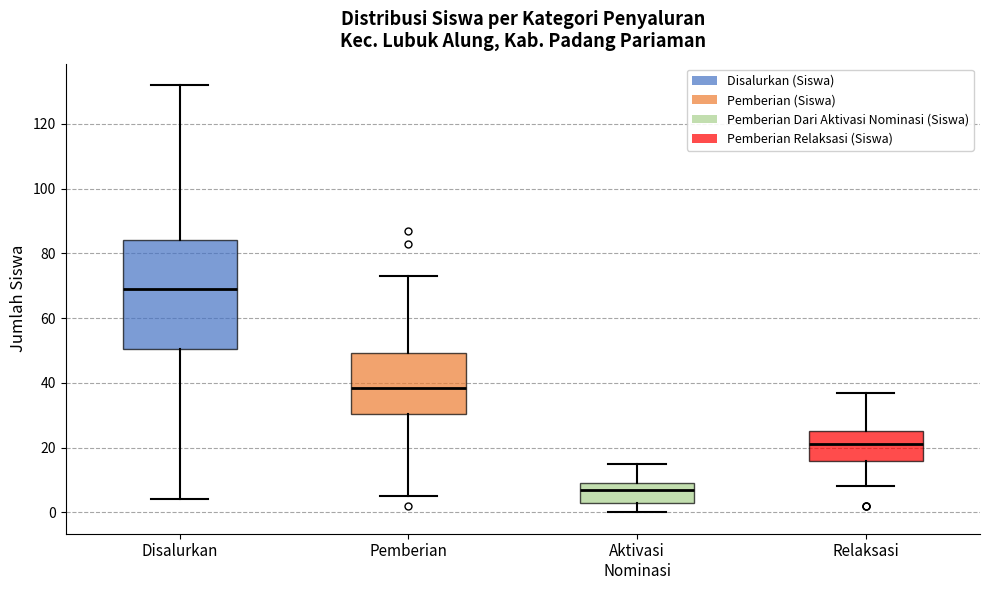

Reading left to right, transcribe this box plot: for each box, give where its median line is, the range the box spans, and where its two whiskers end, as read against the y-axis. The values are not printed on the chart, so give them approximately, as read against the axis.

Disalurkan: median 70, box 50 to 84, whiskers 4 to 132
Pemberian: median 38, box 30 to 50, whiskers 6 to 74
Aktivasi Nominasi: median 8, box 4 to 10, whiskers 0 to 16
Relaksasi: median 22, box 16 to 26, whiskers 8 to 38